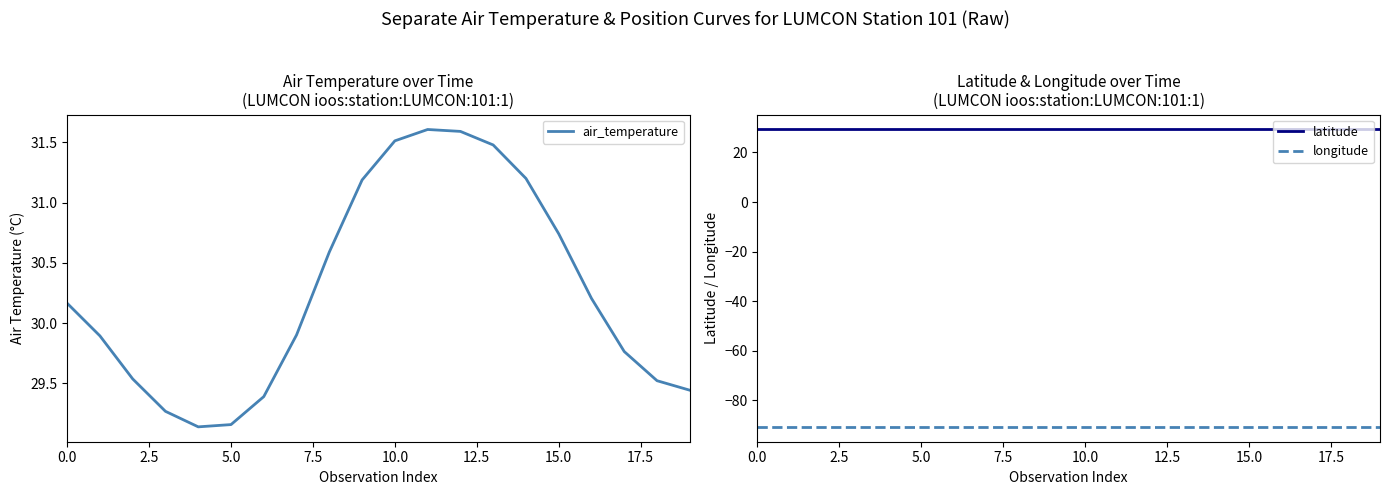

True or false: longitude has a value of -90.7 at 16.

True